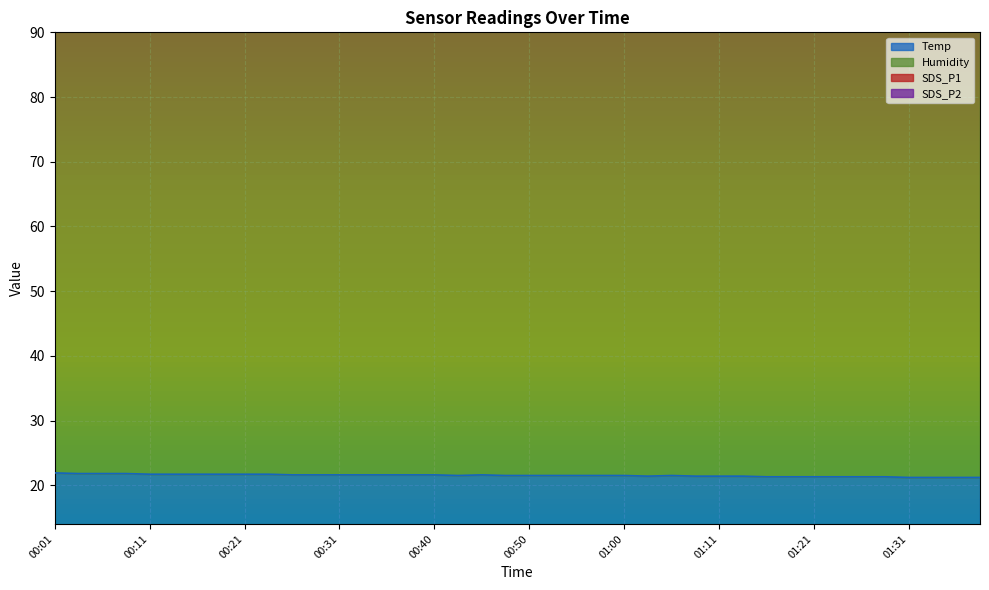

What is the highest value of the Temp series?

21.9